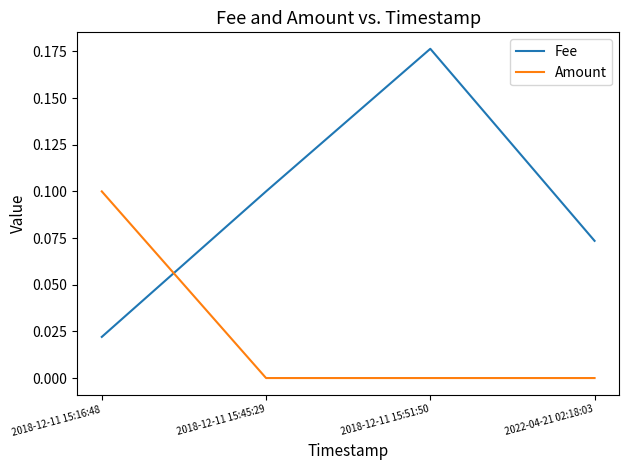

What is the sum of all Fee values?

0.4